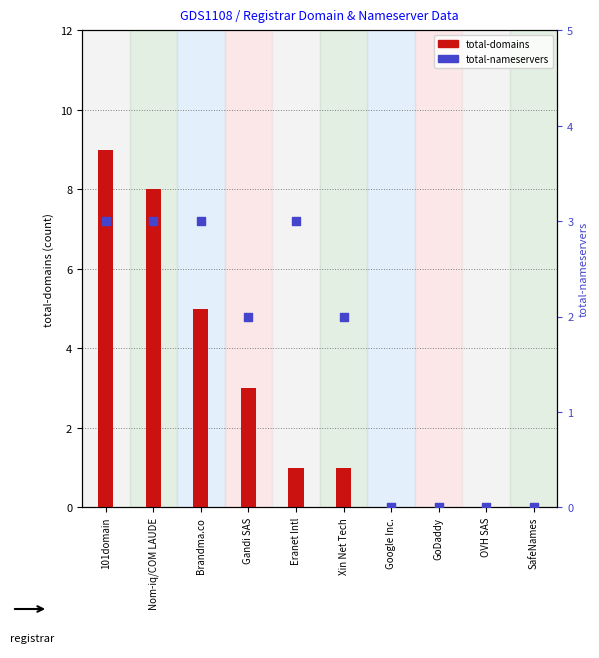

At which category is the sum across all series the highest?

101domain